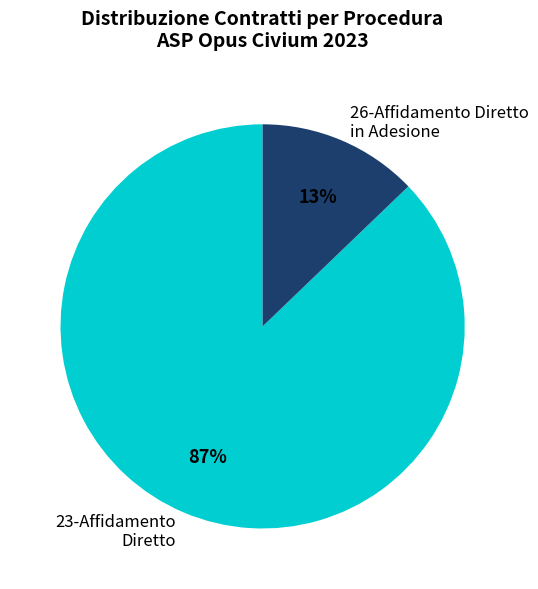

Is it true that 23-Affidamento Diretto is 98% of the pie?

False